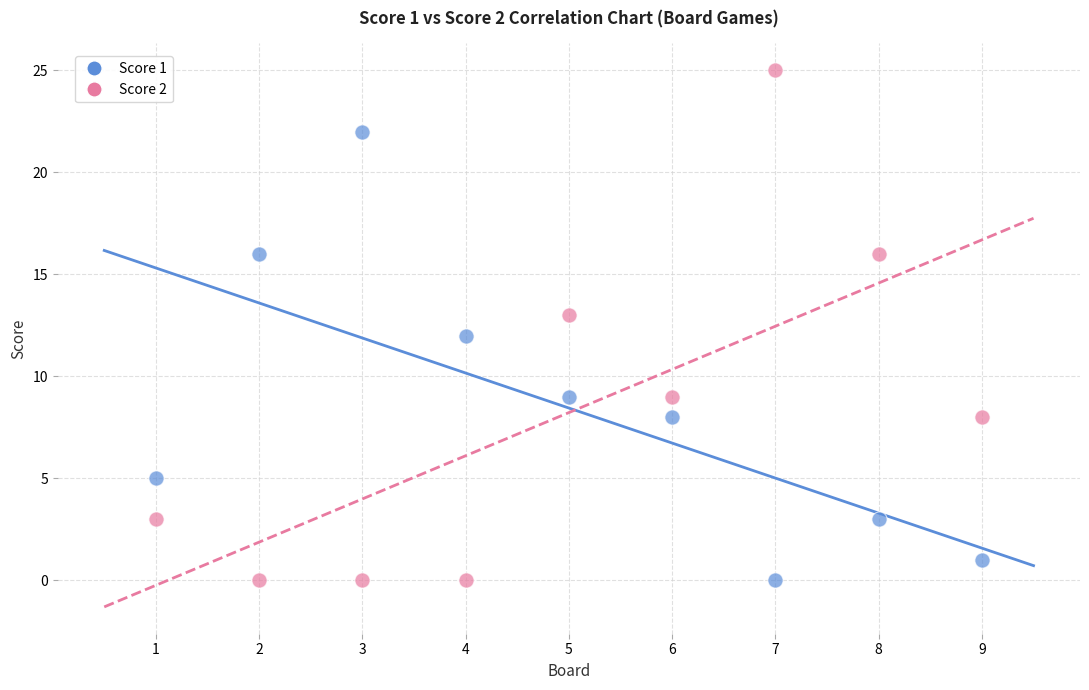

What is the X range (max minus min) for the scatter plot?

8